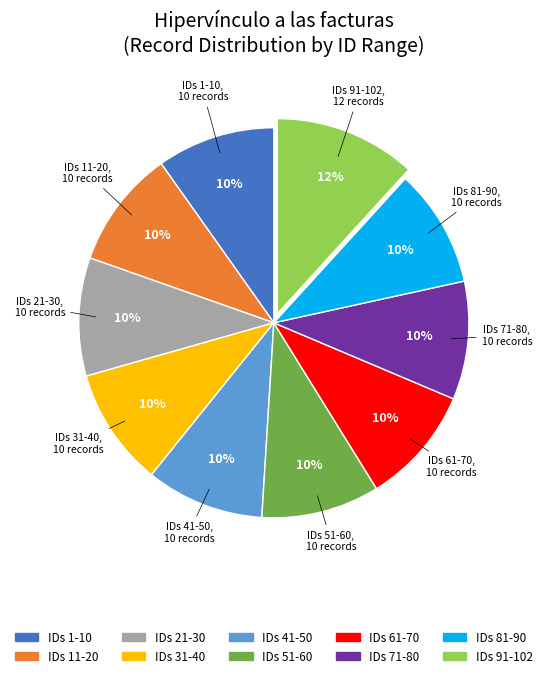

Is there a majority slice in this chart?

No